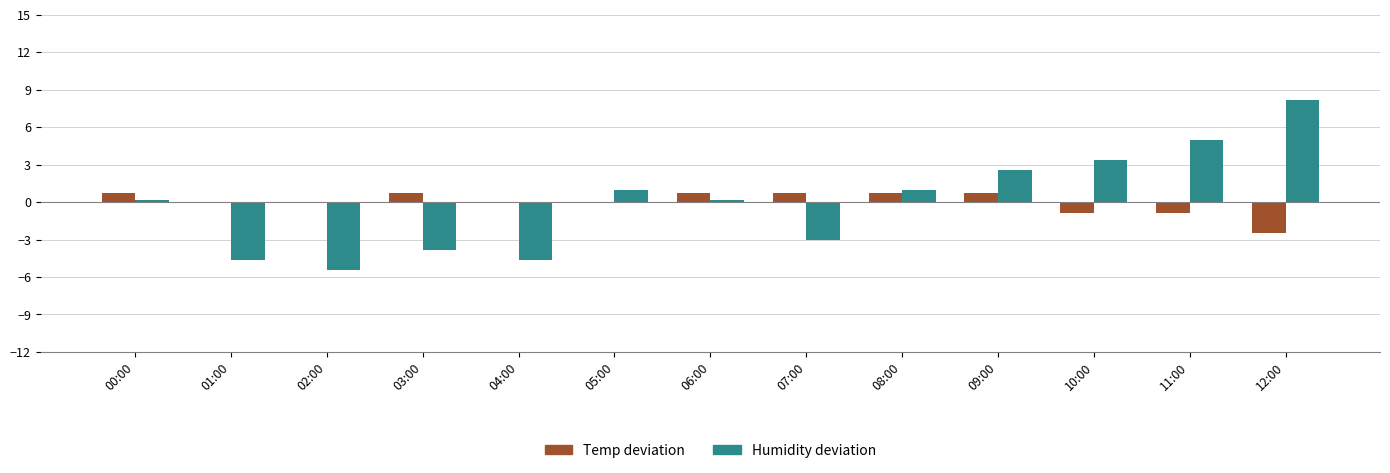

Is it true that Humidity deviation equals -4.6 at 04:00?

True